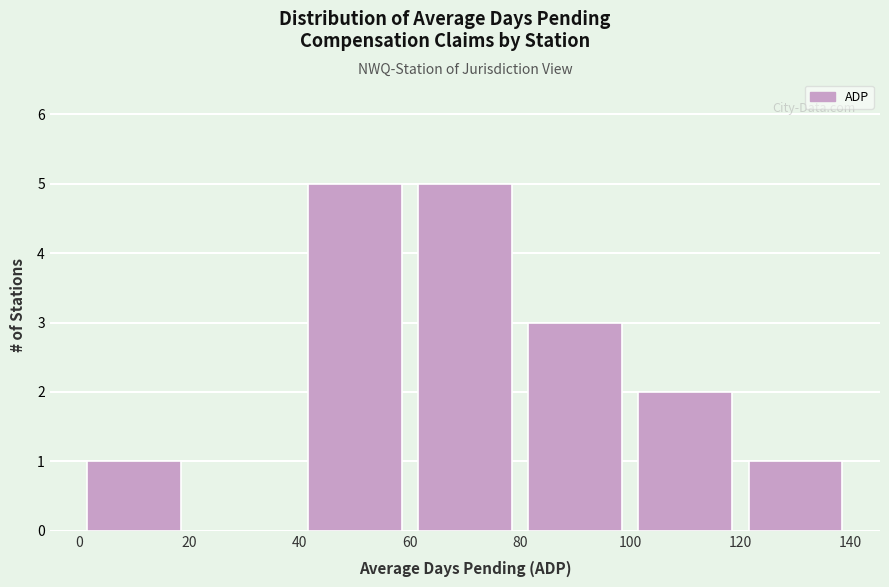

Reading left to right, transcribe this chart: for each bar, give the range it covers on the x-axis and its height. The values are not printed on the chart, so give them approximately, as read against the axis.

0 to 20: 1
20 to 40: 0
40 to 60: 5
60 to 80: 5
80 to 100: 3
100 to 120: 2
120 to 140: 1